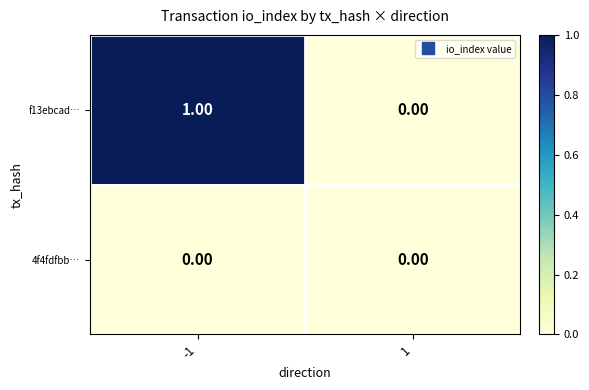

How many distinct data groups are displayed?

2